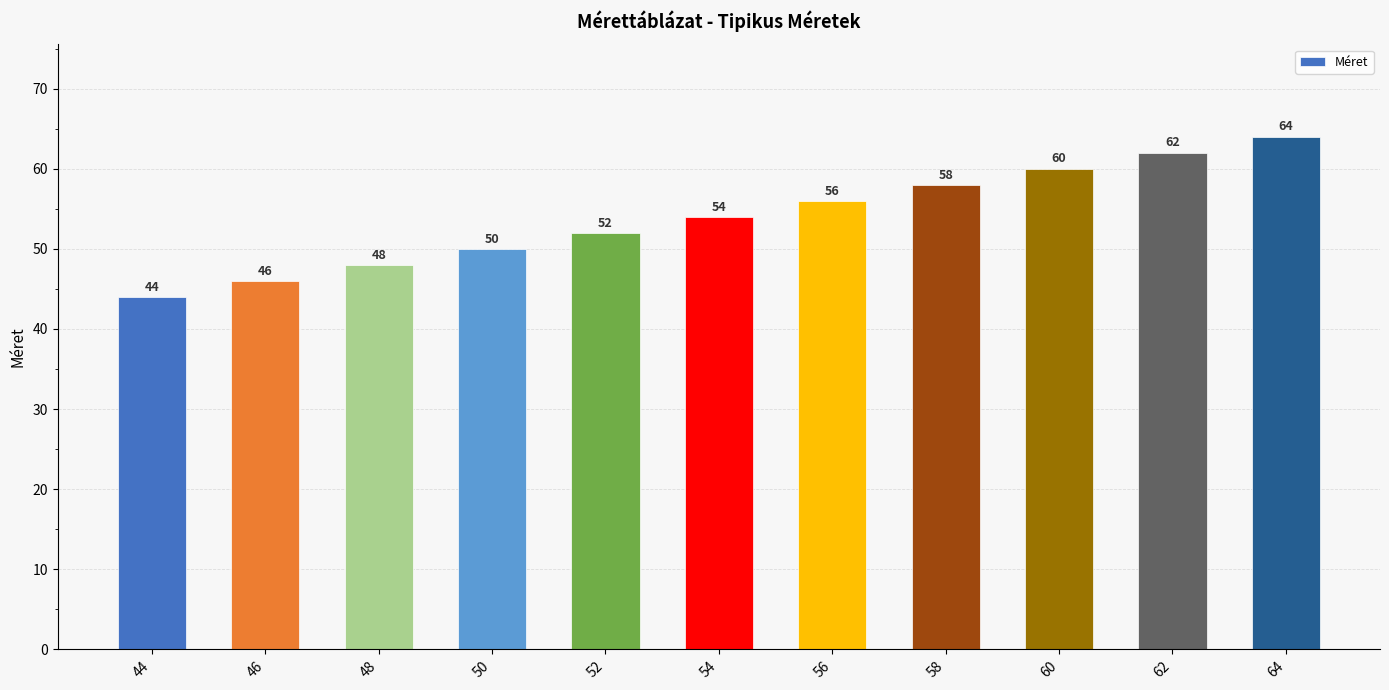

Approximately how many times larger is the value at 60 compared to 58?

1.0